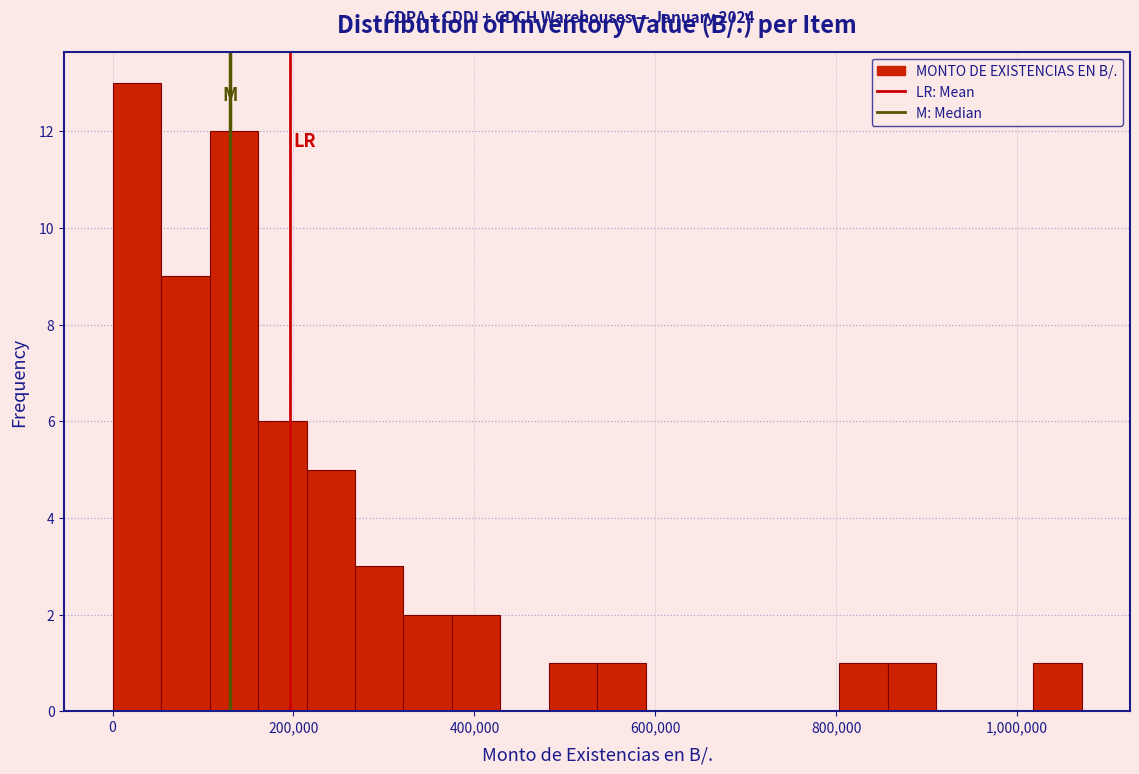

Read against the x-axis, roughly where is the centre of the tallest bar?

20000